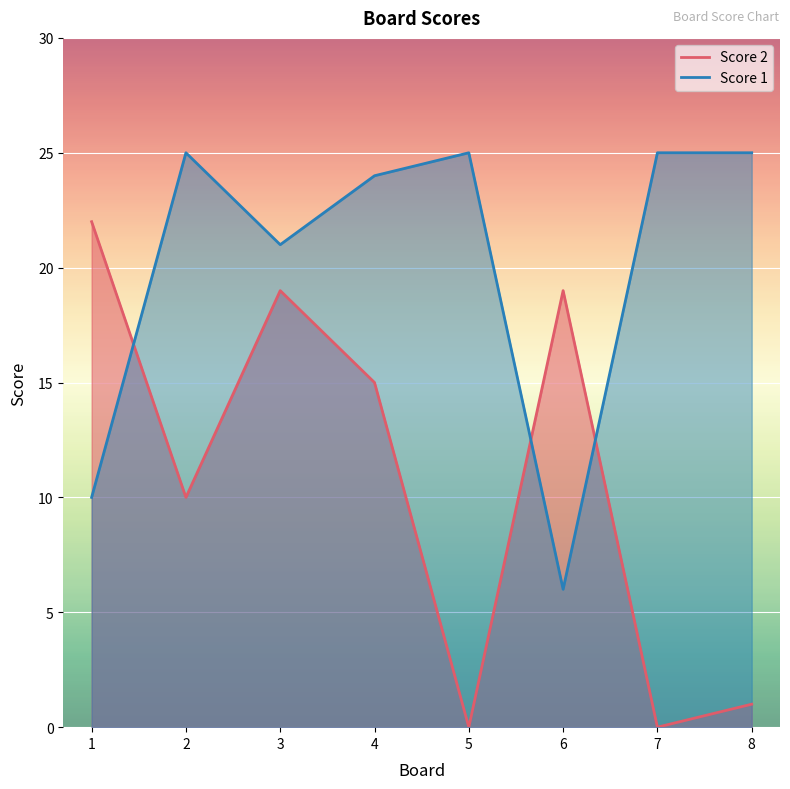

What are all the series names shown in the legend?

Score 2, Score 1